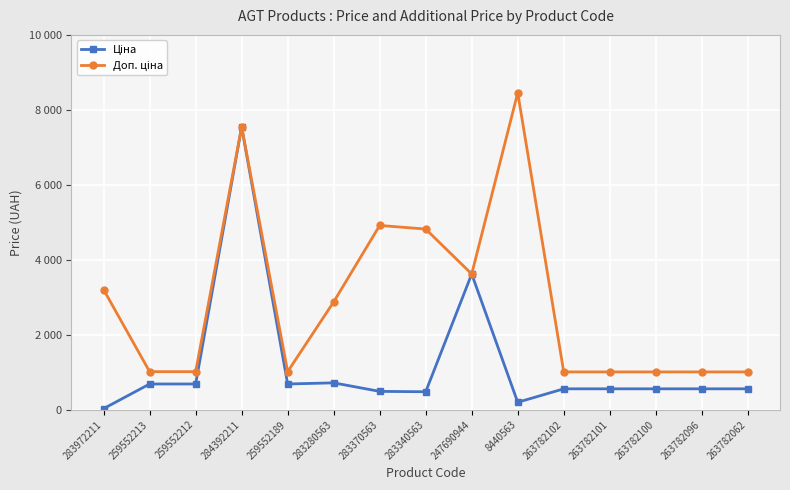

What is the difference between the second highest and second lowest values in the Ціна series?

3420.9